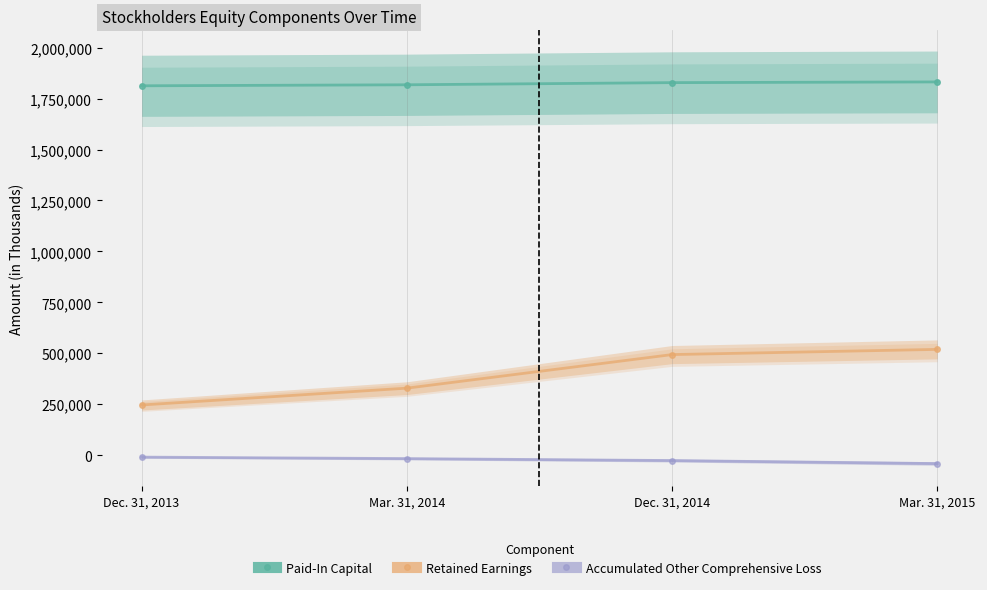

True or false: Retained Earnings and Accumulated Other Comprehensive Loss cross at least once.

False